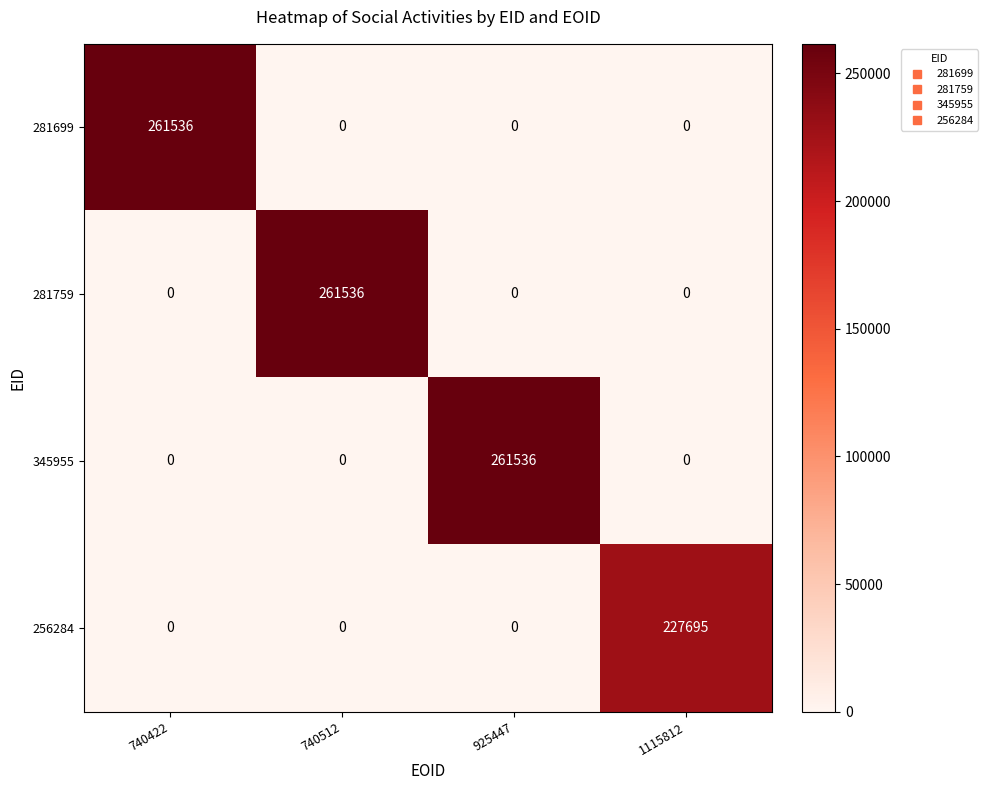

What is the approximate value of 281699 at 740422, to the nearest 50?

261550